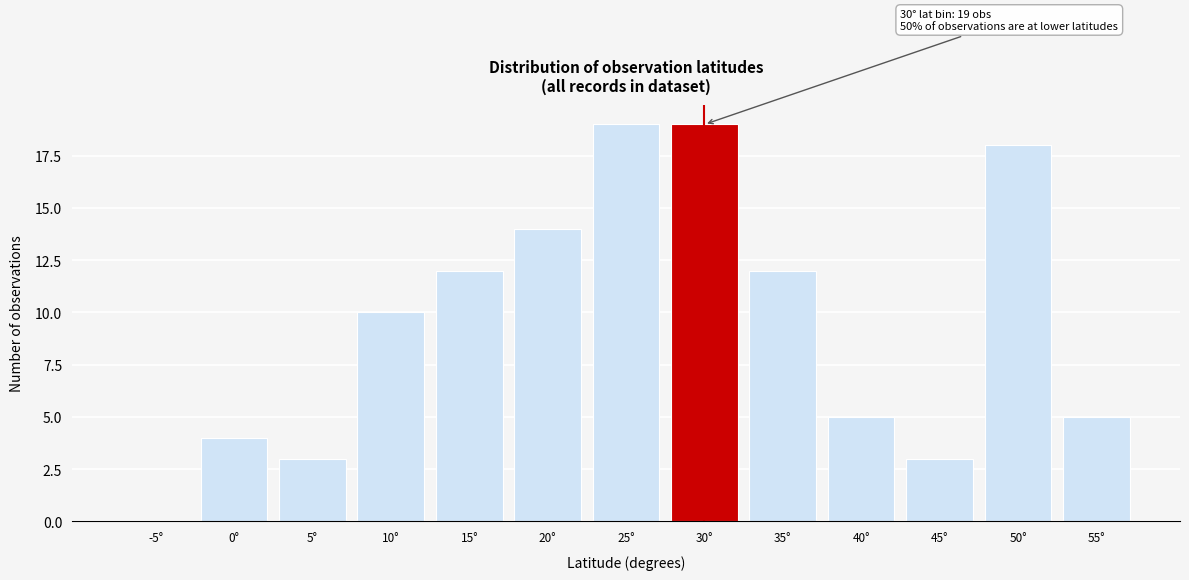

Reading right to left, extract all data points from this chart.

55°=5	50°=18	45°=3	40°=5	35°=12	30°=19	25°=19	20°=14	15°=12	10°=10	5°=3	0°=4	-5°=0